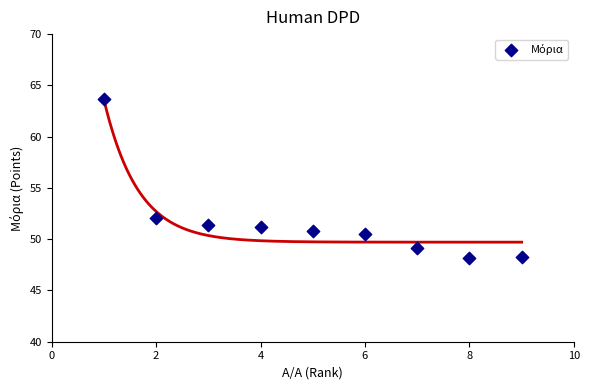

What is the range of Y values (max minus min)?

15.5